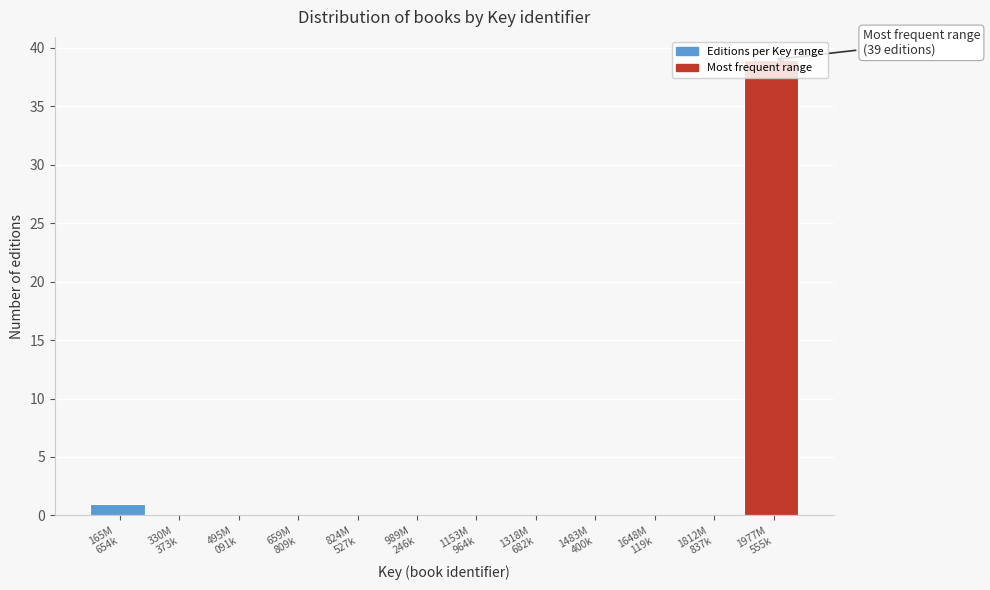

What is the maximum value shown in the chart?

39